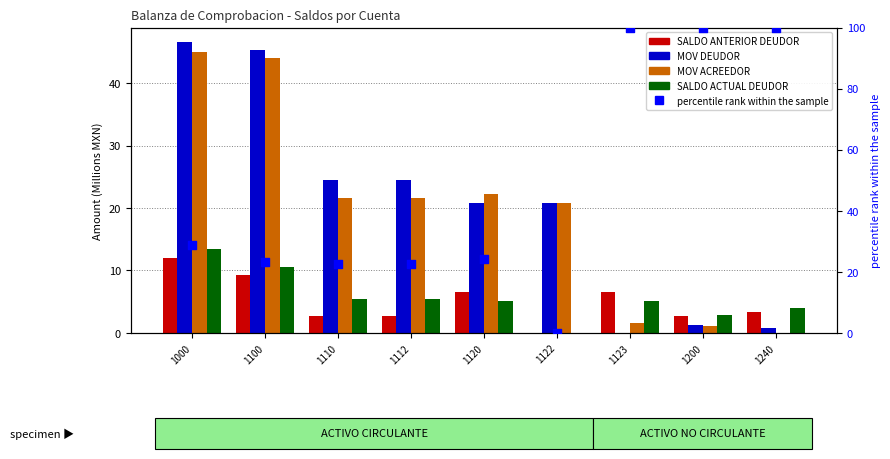

What are all the series names shown in the legend?

SALDO ANTERIOR DEUDOR, MOV DEUDOR, MOV ACREEDOR, SALDO ACTUAL DEUDOR, percentile rank within the sample